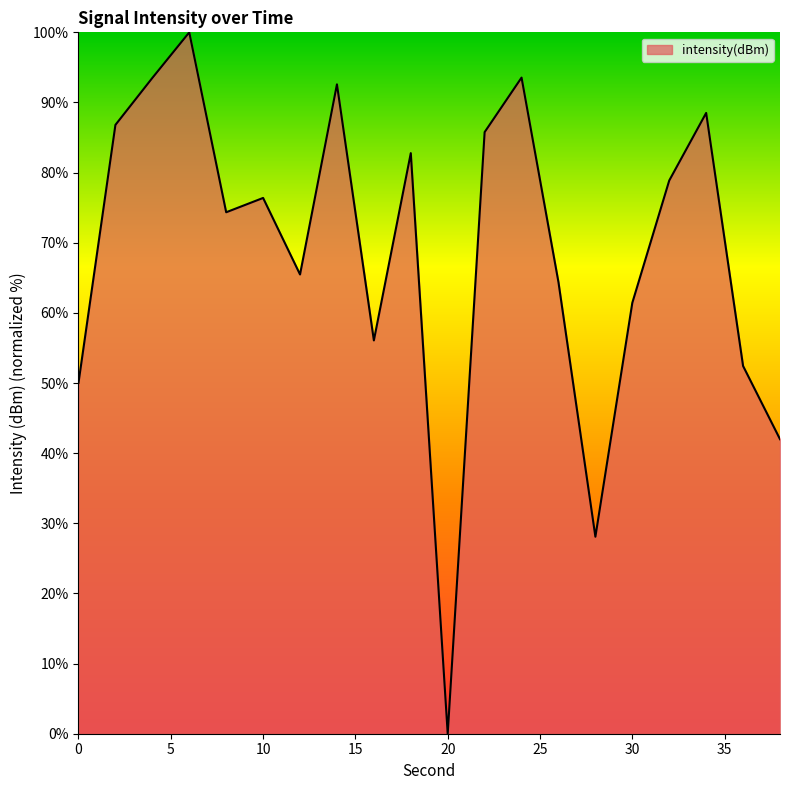

What is the maximum value shown in the chart?

100.0